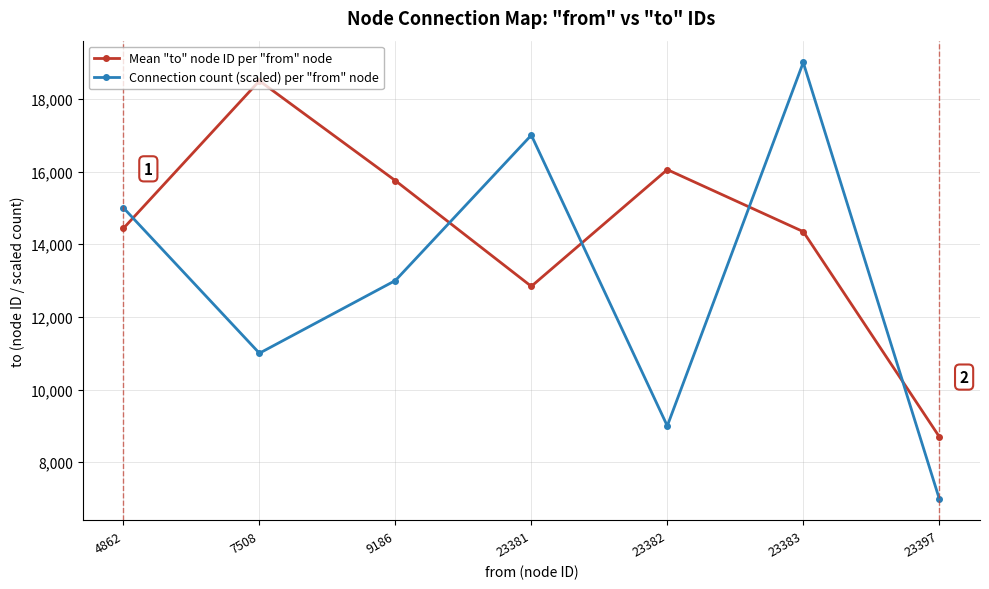

Which series has the largest total across all categories?

Mean "to" node ID per "from" node